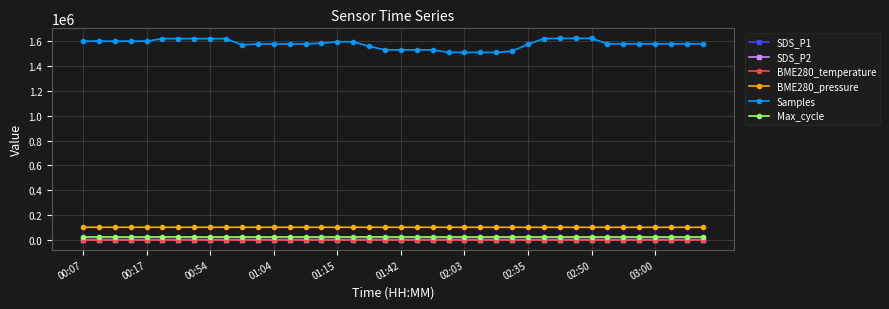

At how many categories does at least one series exceed 802985?

40